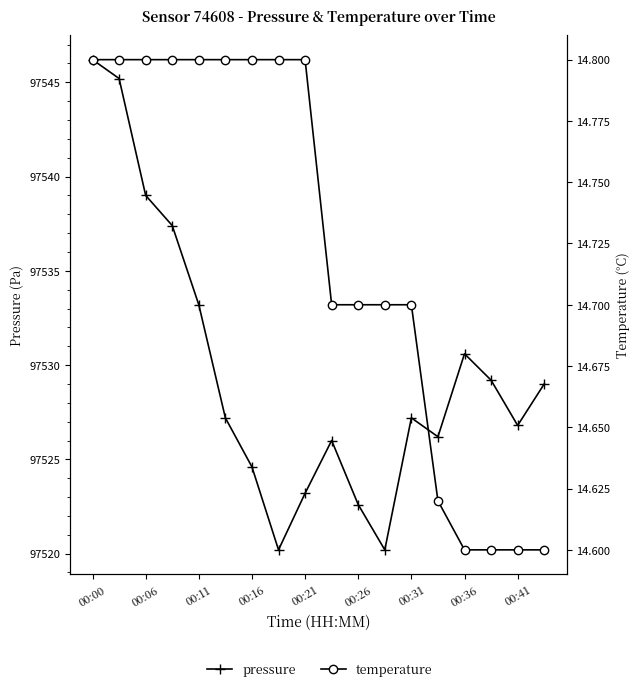

What is the value of the pressure point at the 1st from the left?

97546.2